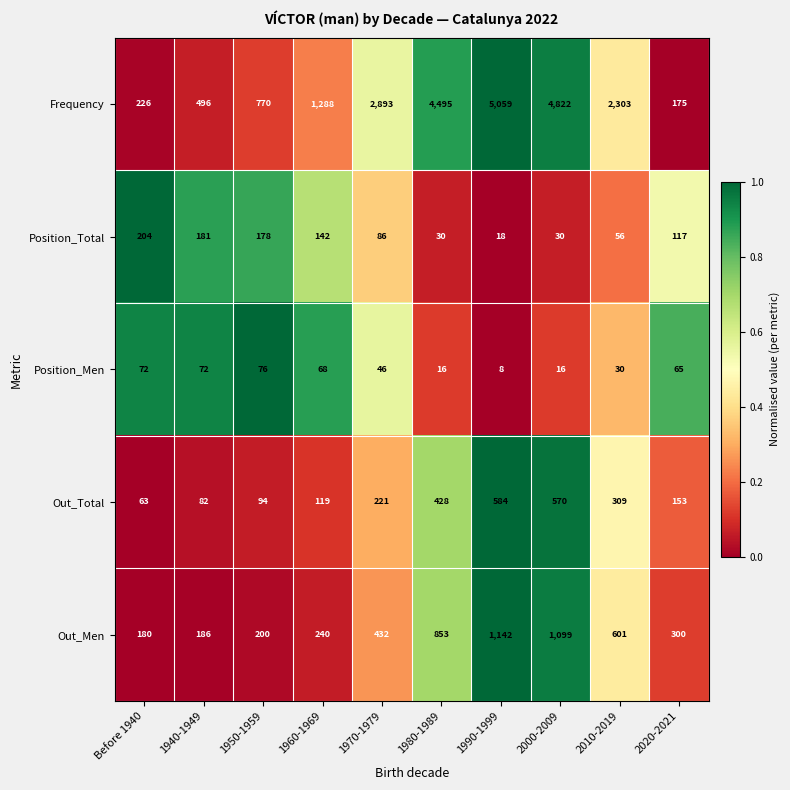

Which series has the largest range (max minus min)?

Frequency